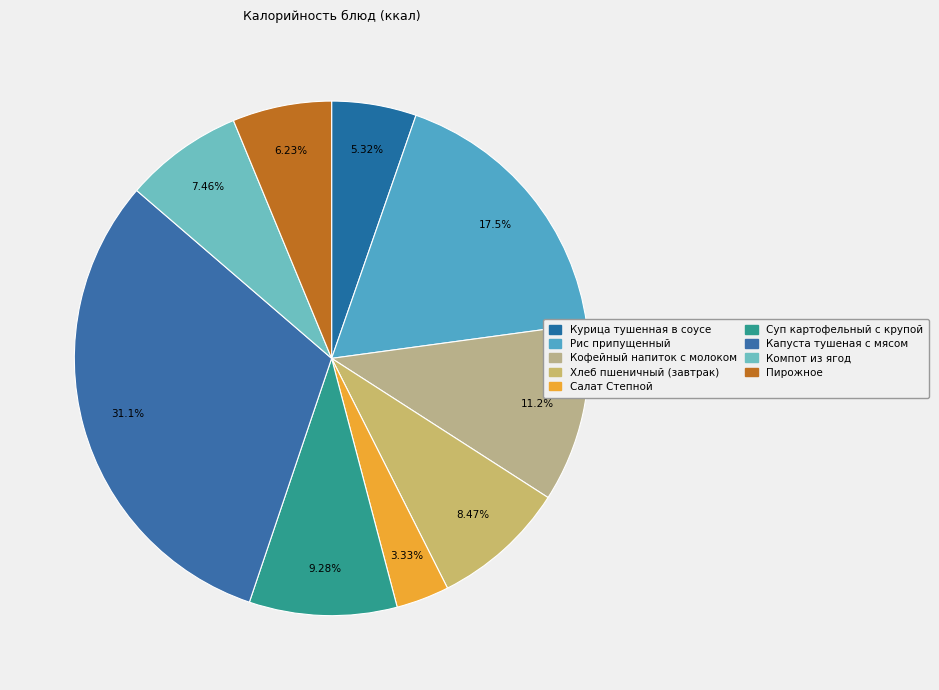

What is the change in value from Кофейный напиток с молоком to Пирожное?

-69.2